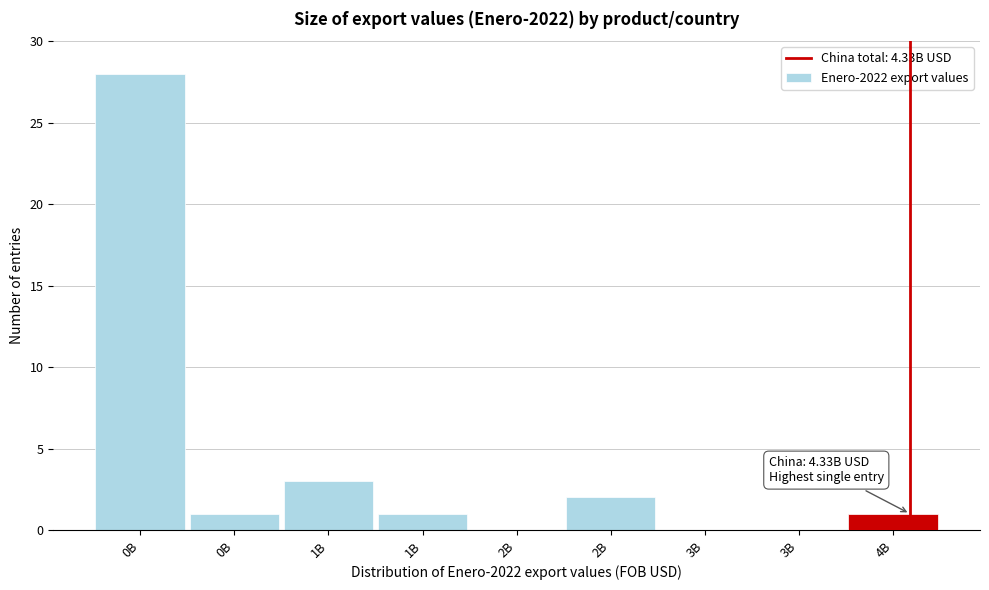

How many distinct data groups are displayed?

1